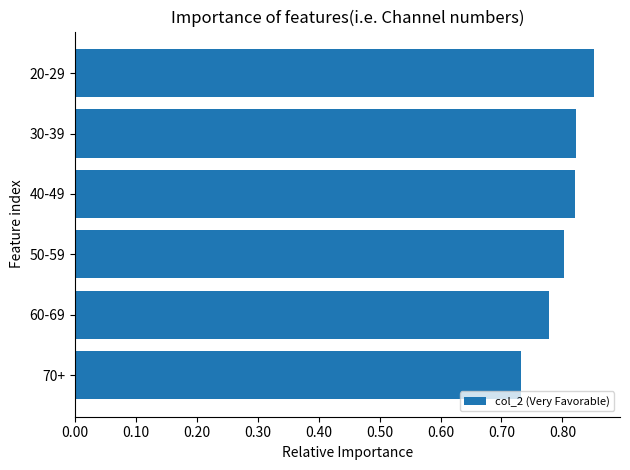

Are the bars horizontal?

Yes